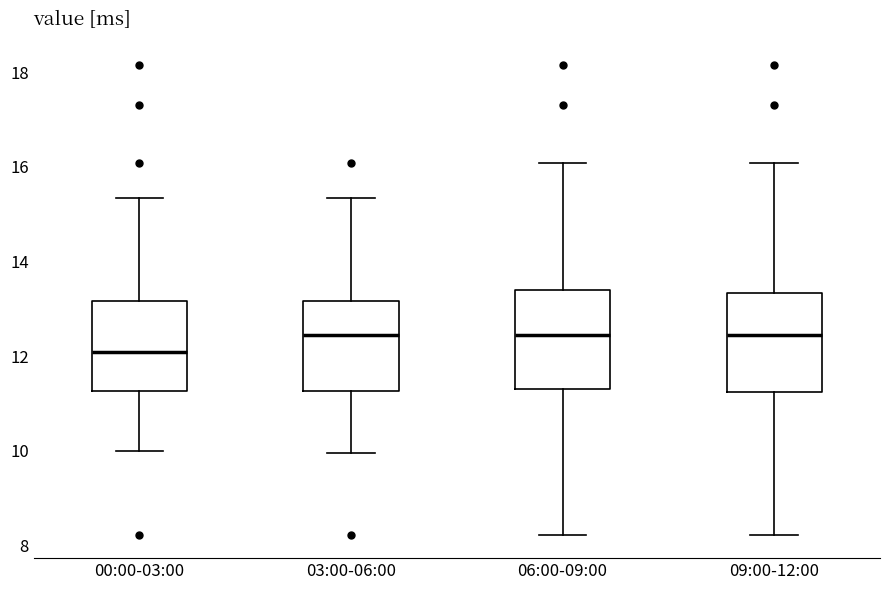

Where does the upper whisker of the box for 09:00-12:00 end on the y-axis? The values are not printed on the chart, so give them approximately, as read against the axis.

16.0